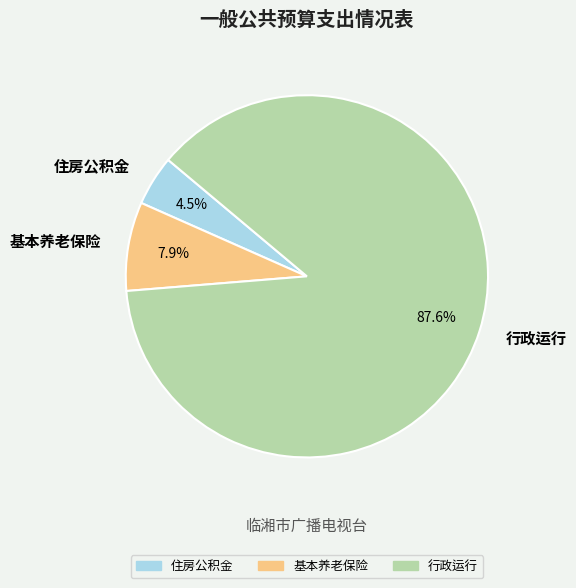

Which category has the biggest portion of the pie?

行政运行